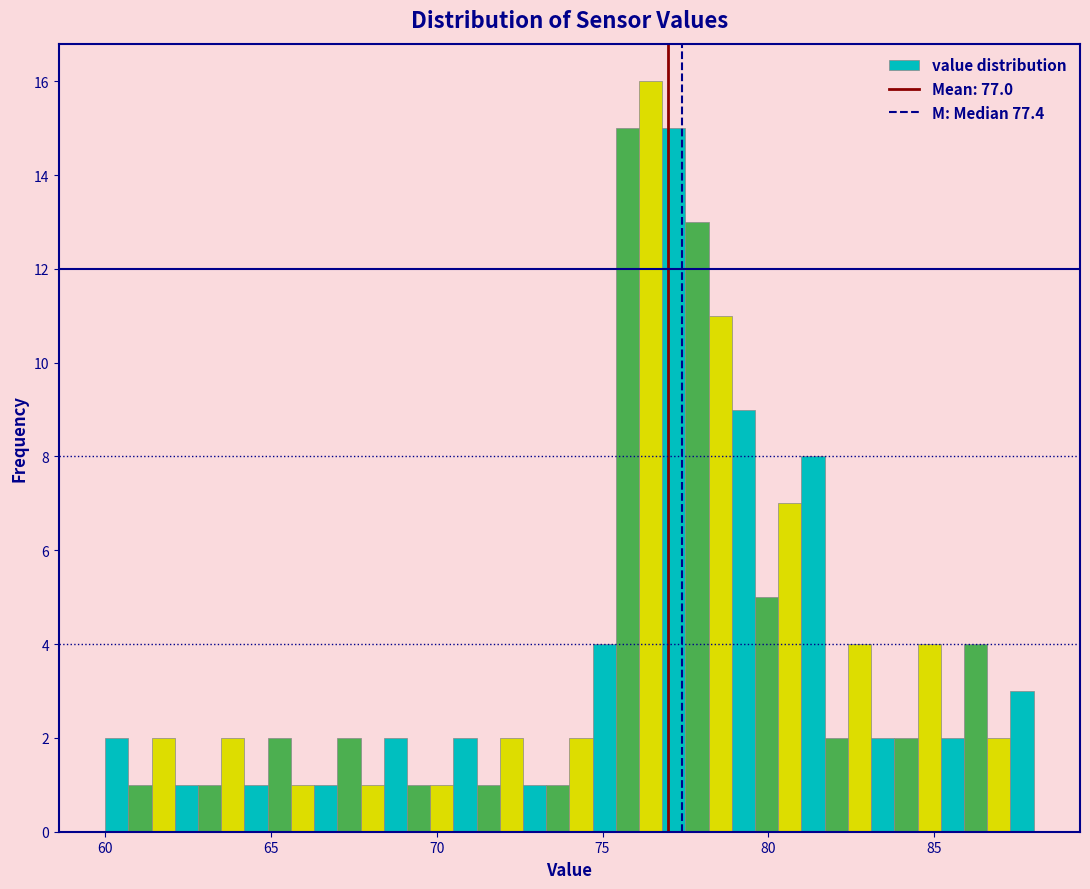

Read against the x-axis, roughly where is the centre of the tallest bar?

76.5